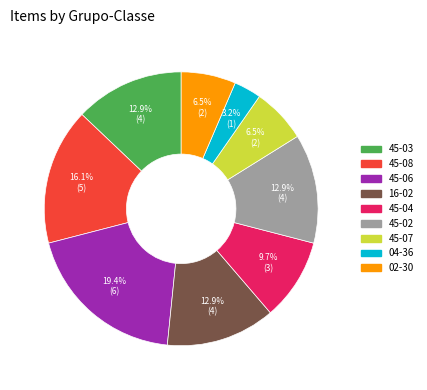

To the nearest percent, what percentage of the pie is 16-02?

13%